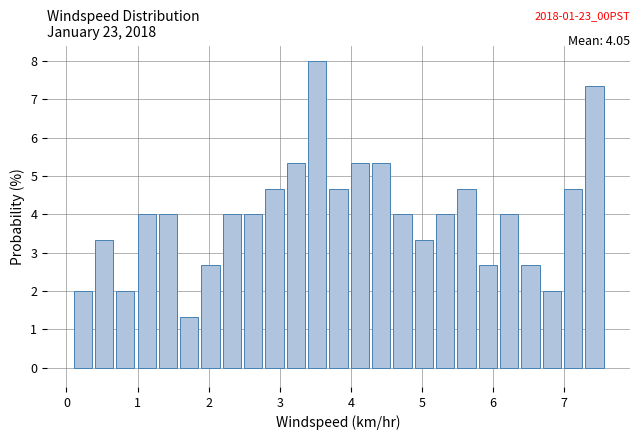

Read against the x-axis, roughly where is the centre of the tallest bar?

3.5